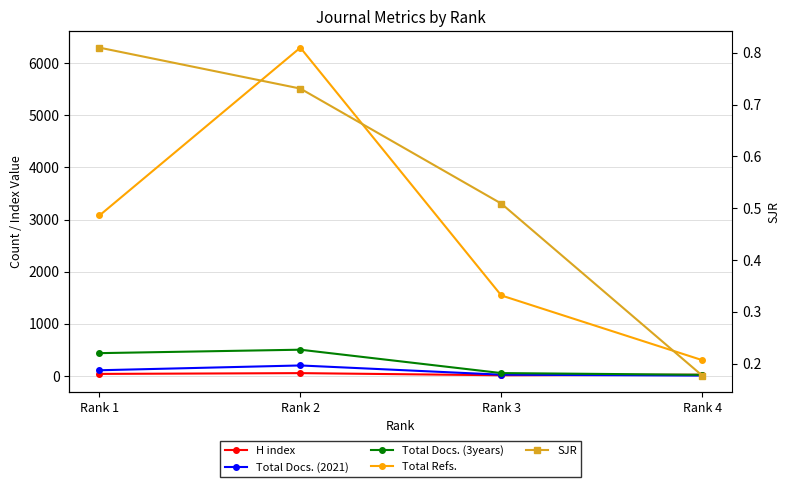

Is it true that Total Refs. equals 305.0 at Rank 4?

True